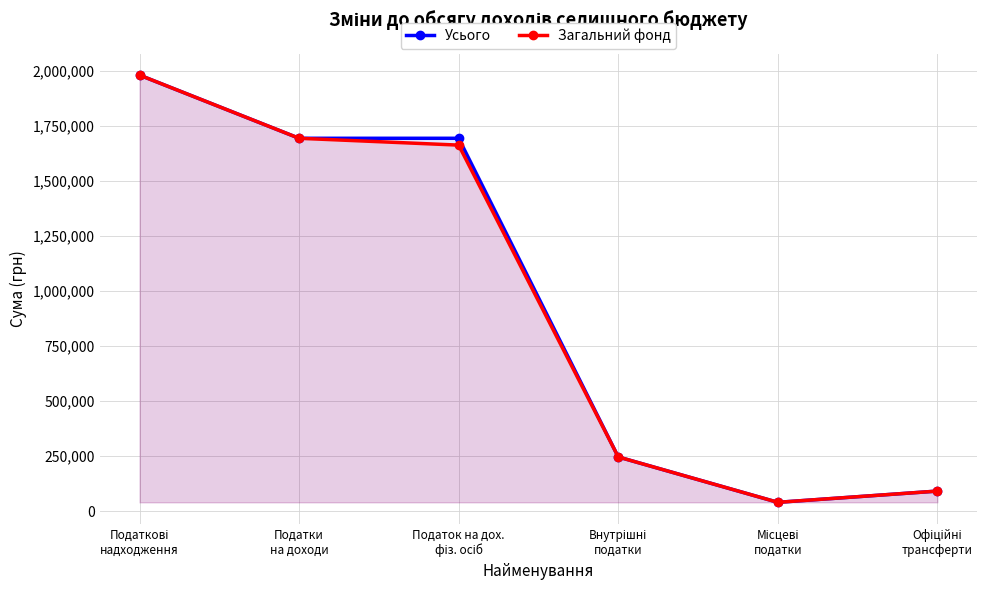

What is the maximum value shown in the chart?

1979900